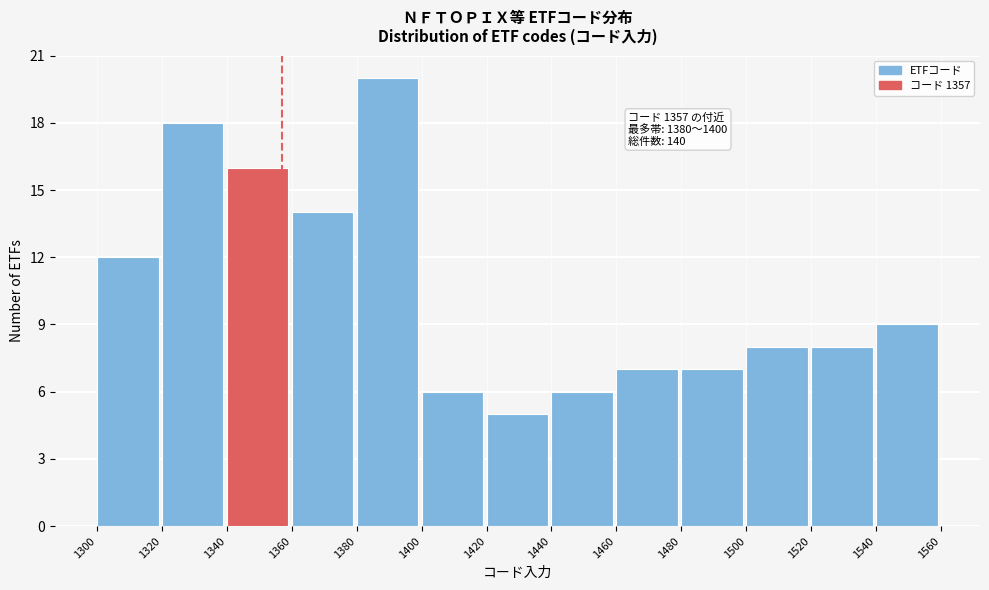

Over which range of the x-axis is the bar tallest?

1380 to 1400